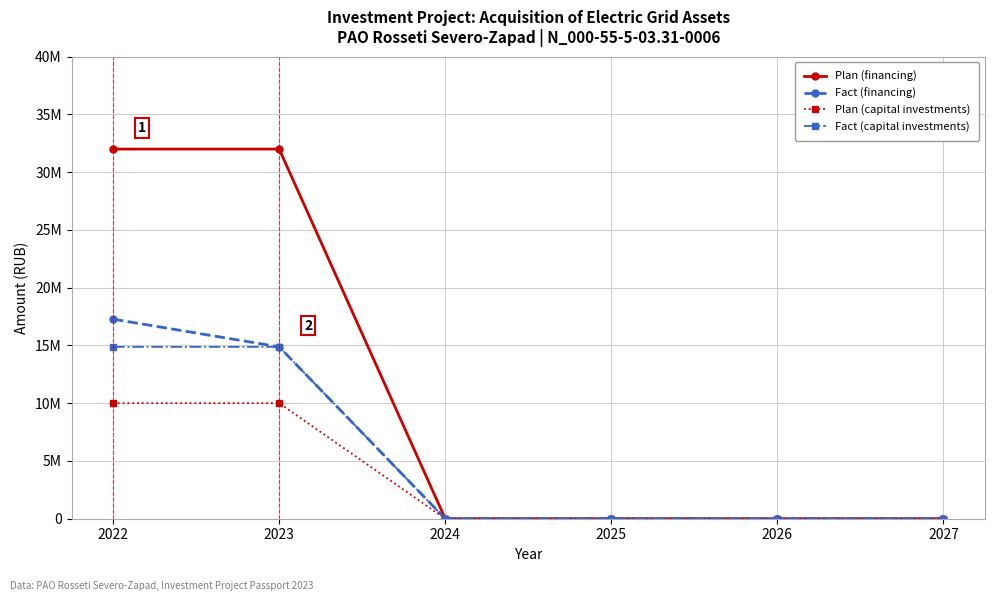

Which category has the lowest value in the Fact (financing) series?

2024